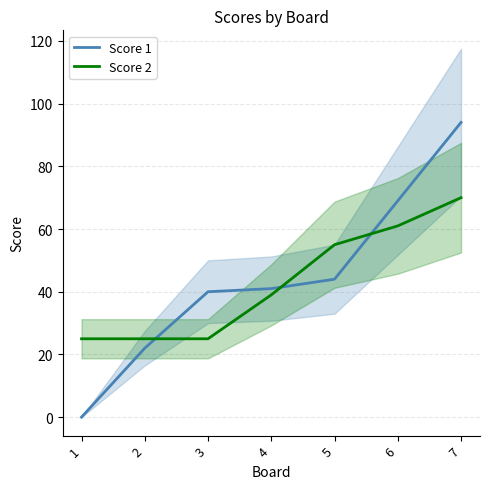

How many times do Score 1 and Score 2 cross each other?

3